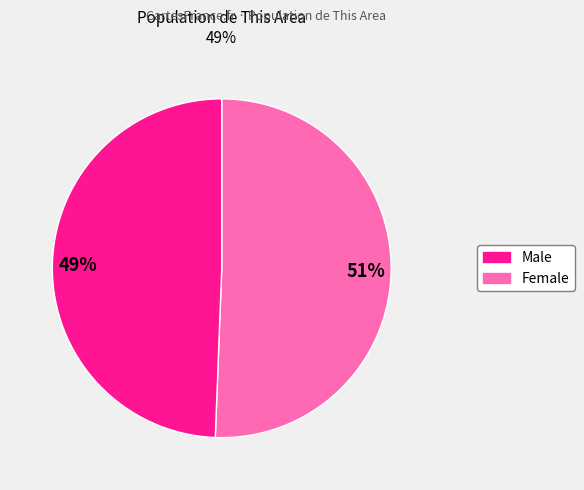

Count the number of slices in the pie.

2